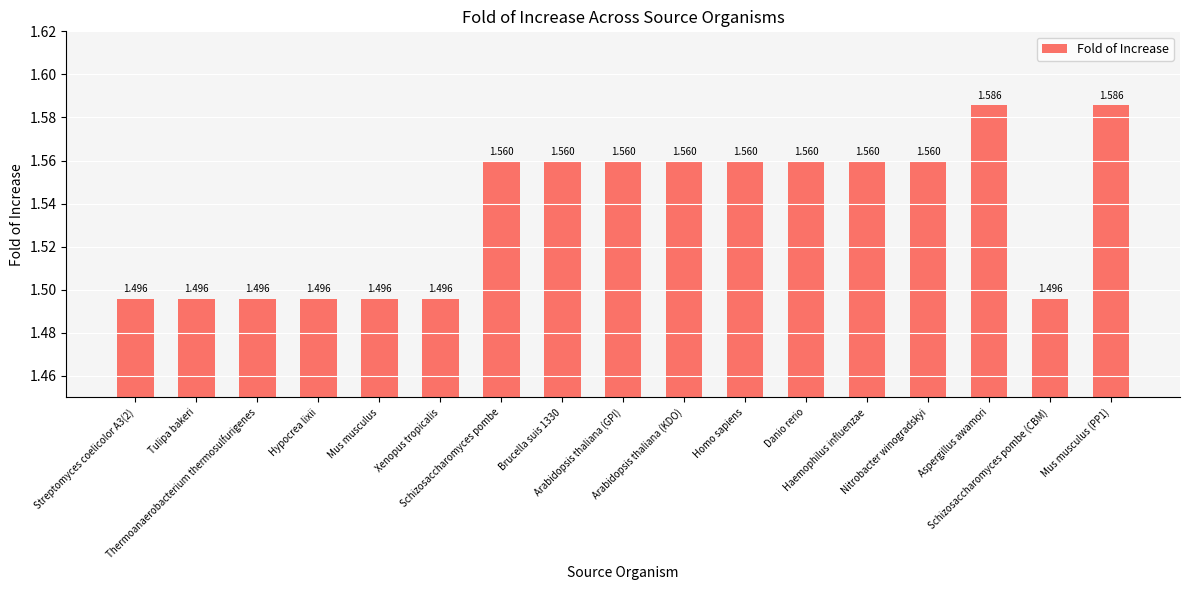

Are the bars horizontal?

No